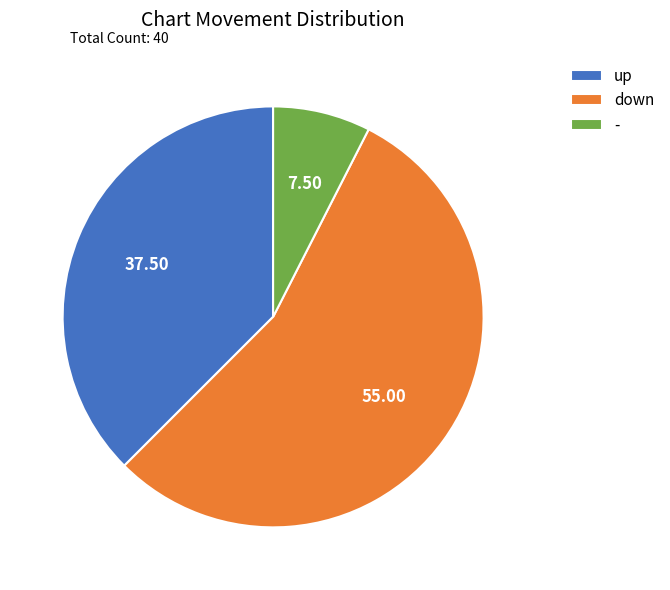

Combined, do down and up account for over 50%?

Yes